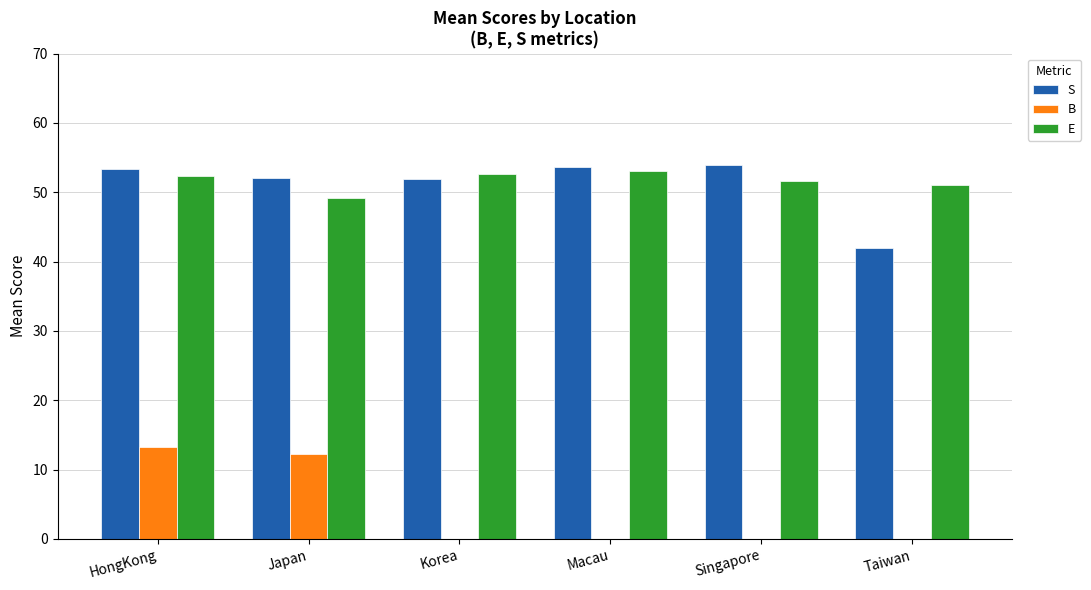

Is the value of B at HongKong greater than the value of E at HongKong?

No